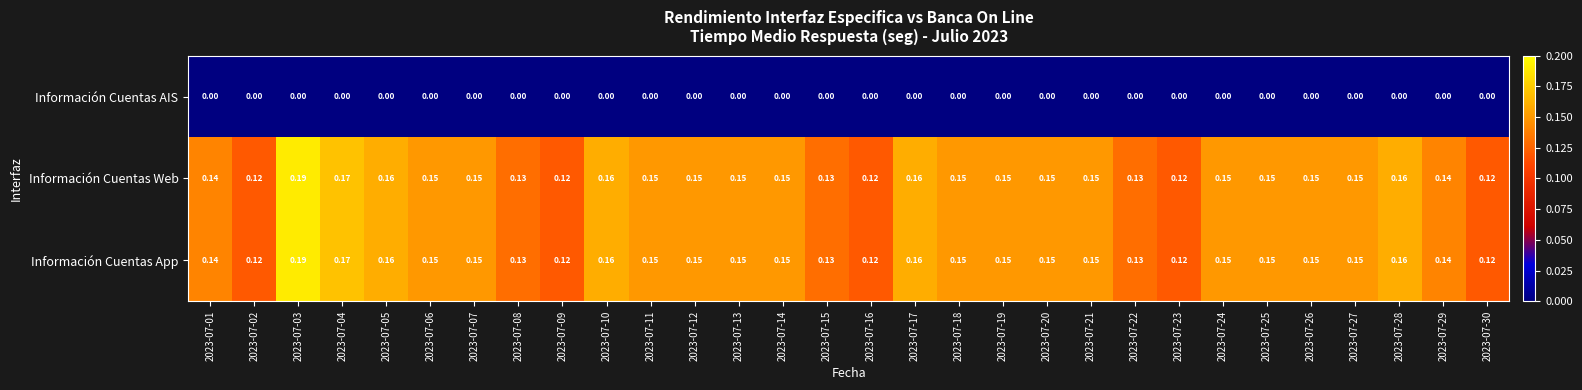

Count the number of categories in the chart.

30